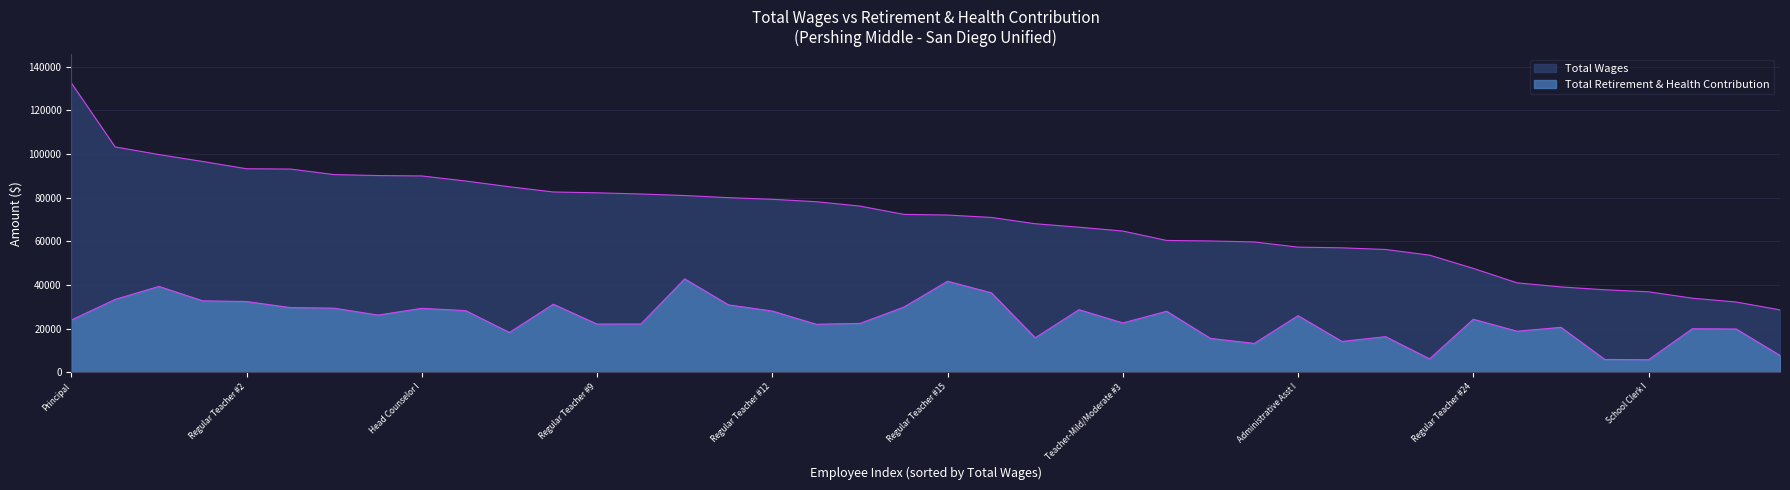

Which series has the largest total across all categories?

total_wages